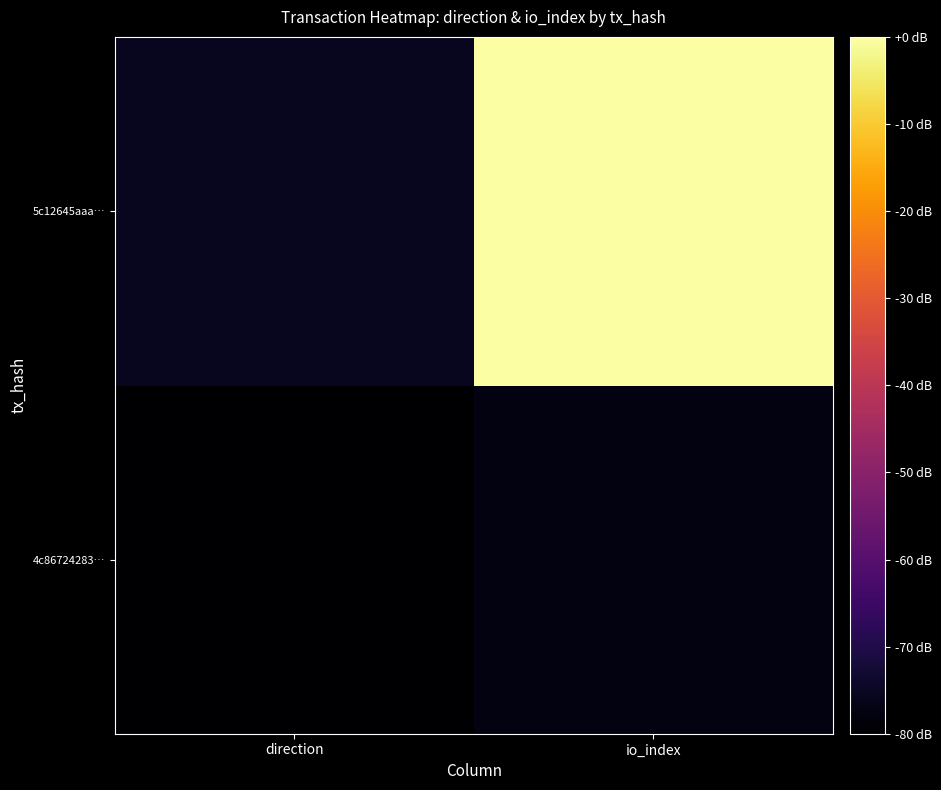

Reading left to right, what are all the values shown in this chart?

4c86724283…: direction=-80.0	io_index=-77.7
5c12645aaa…: direction=-75.4	io_index=0.0